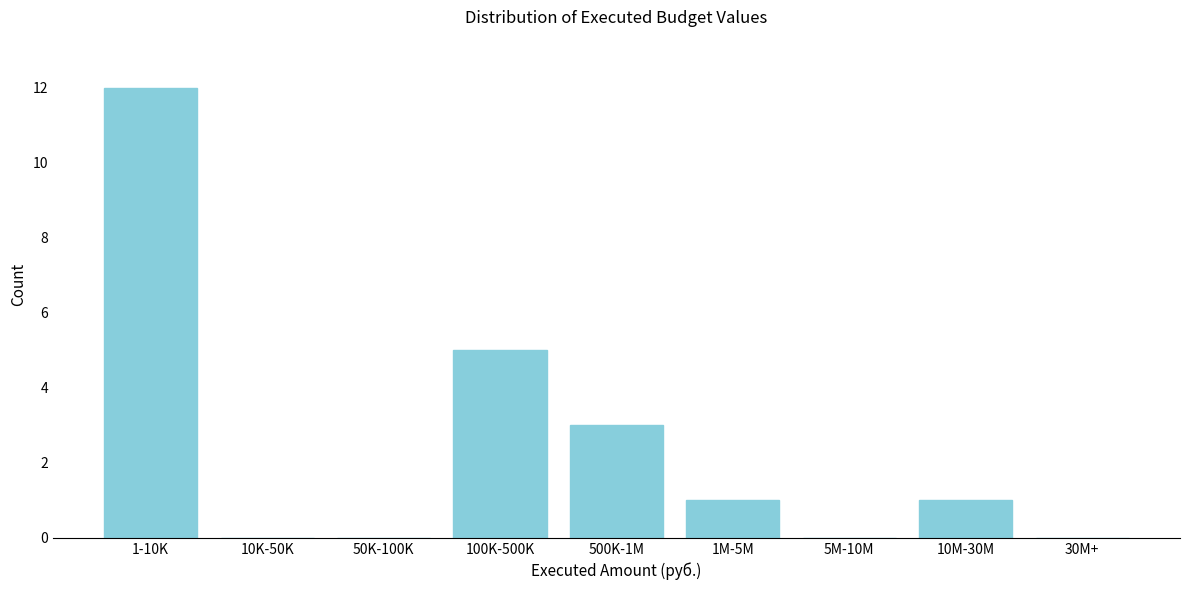

Reading left to right, extract all data points from this chart.

1-10K=12	10K-50K=0	50K-100K=0	100K-500K=5	500K-1M=3	1M-5M=1	5M-10M=0	10M-30M=1	30M+=0